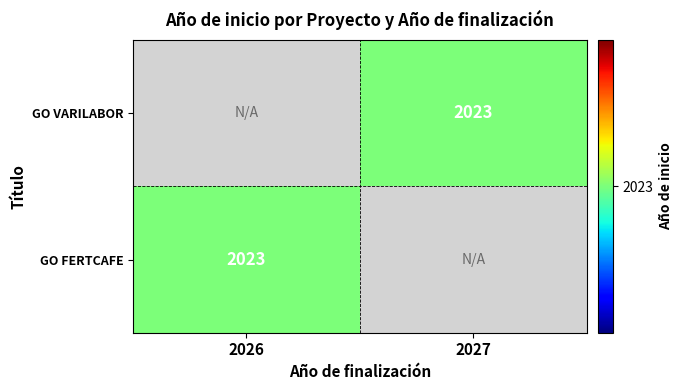

Rank the series by their average value, from highest to lowest.

GO VARILABOR, GO FERTCAFE